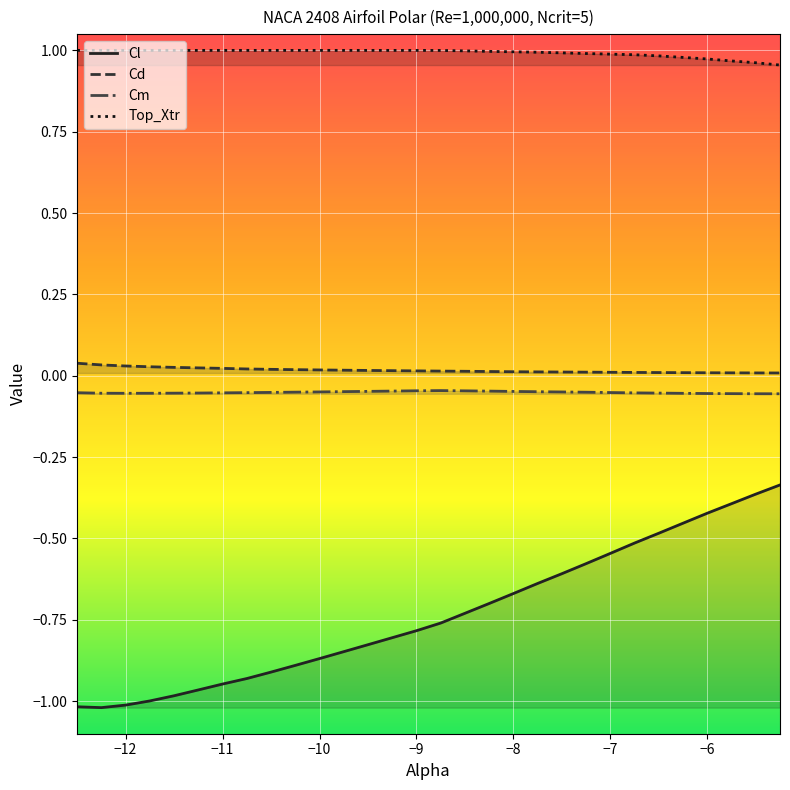

Which series has the widest spread of values?

Cl